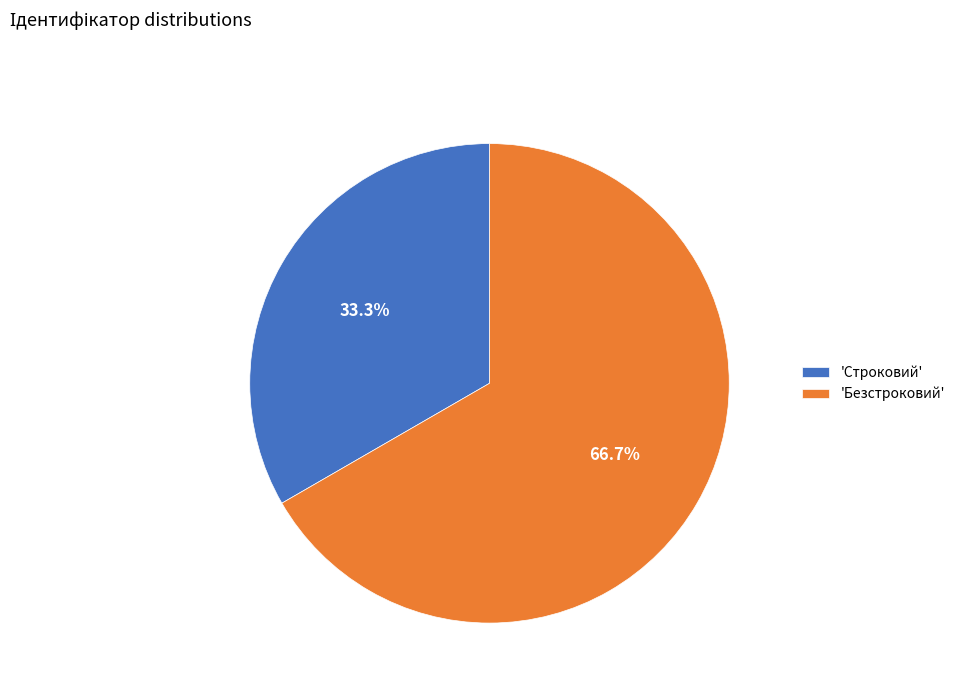

Which category has the biggest portion of the pie?

'Безстроковий'